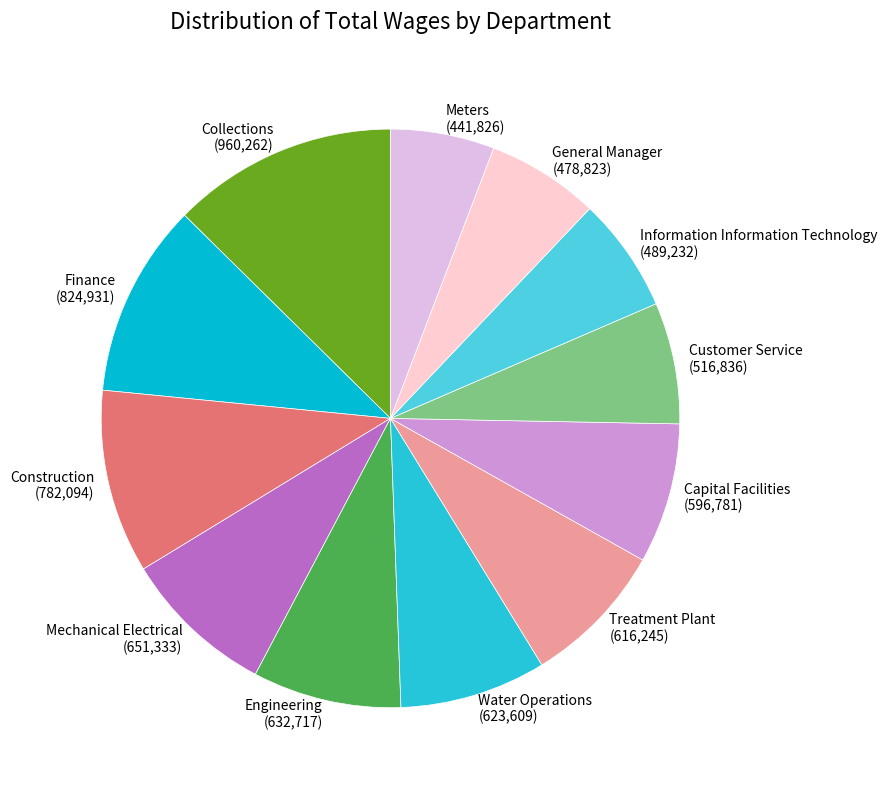

Between Information Information Technology (489,232) and Engineering (632,717), which is larger?

Engineering (632,717)